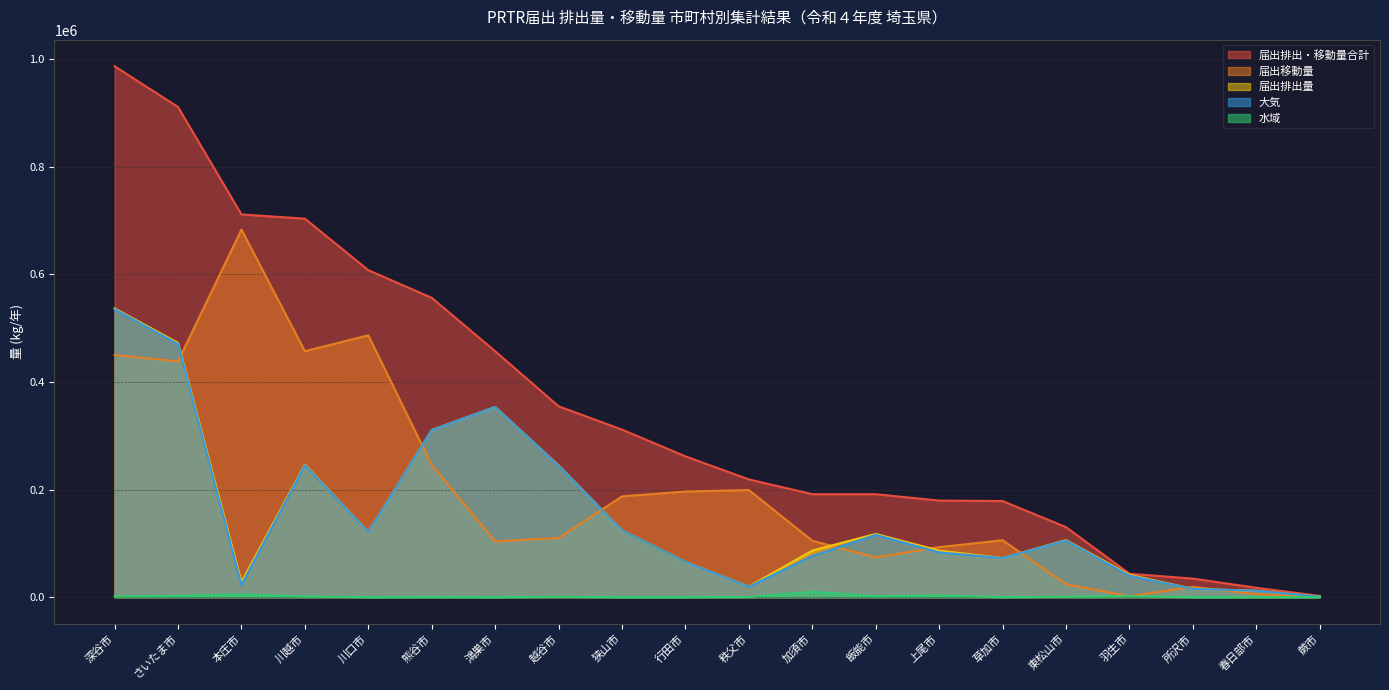

What is the total value across all series at 春日部市?

46793